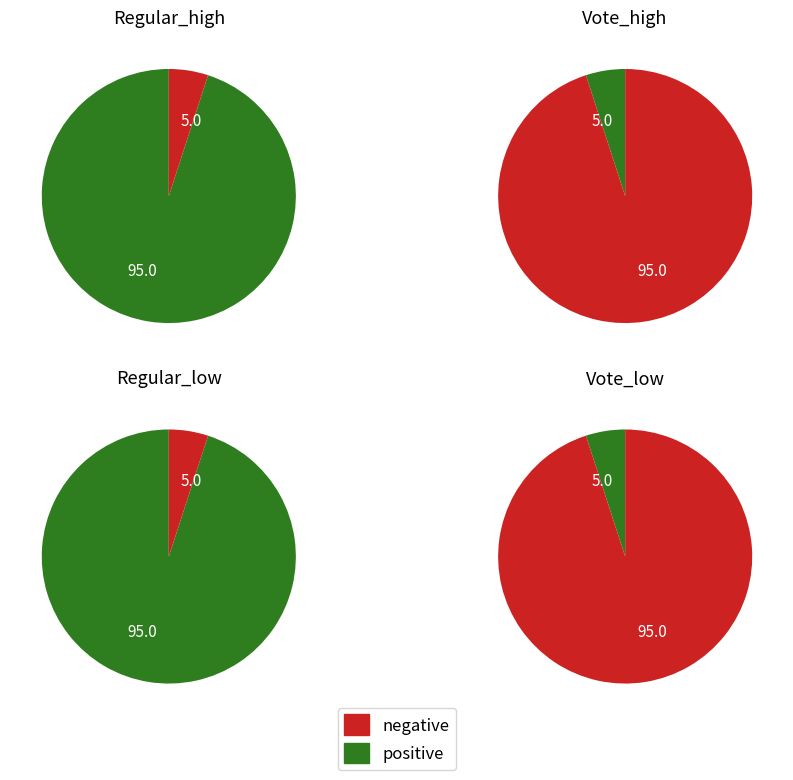

The value slice represents 42% of the pie. True or false?

False